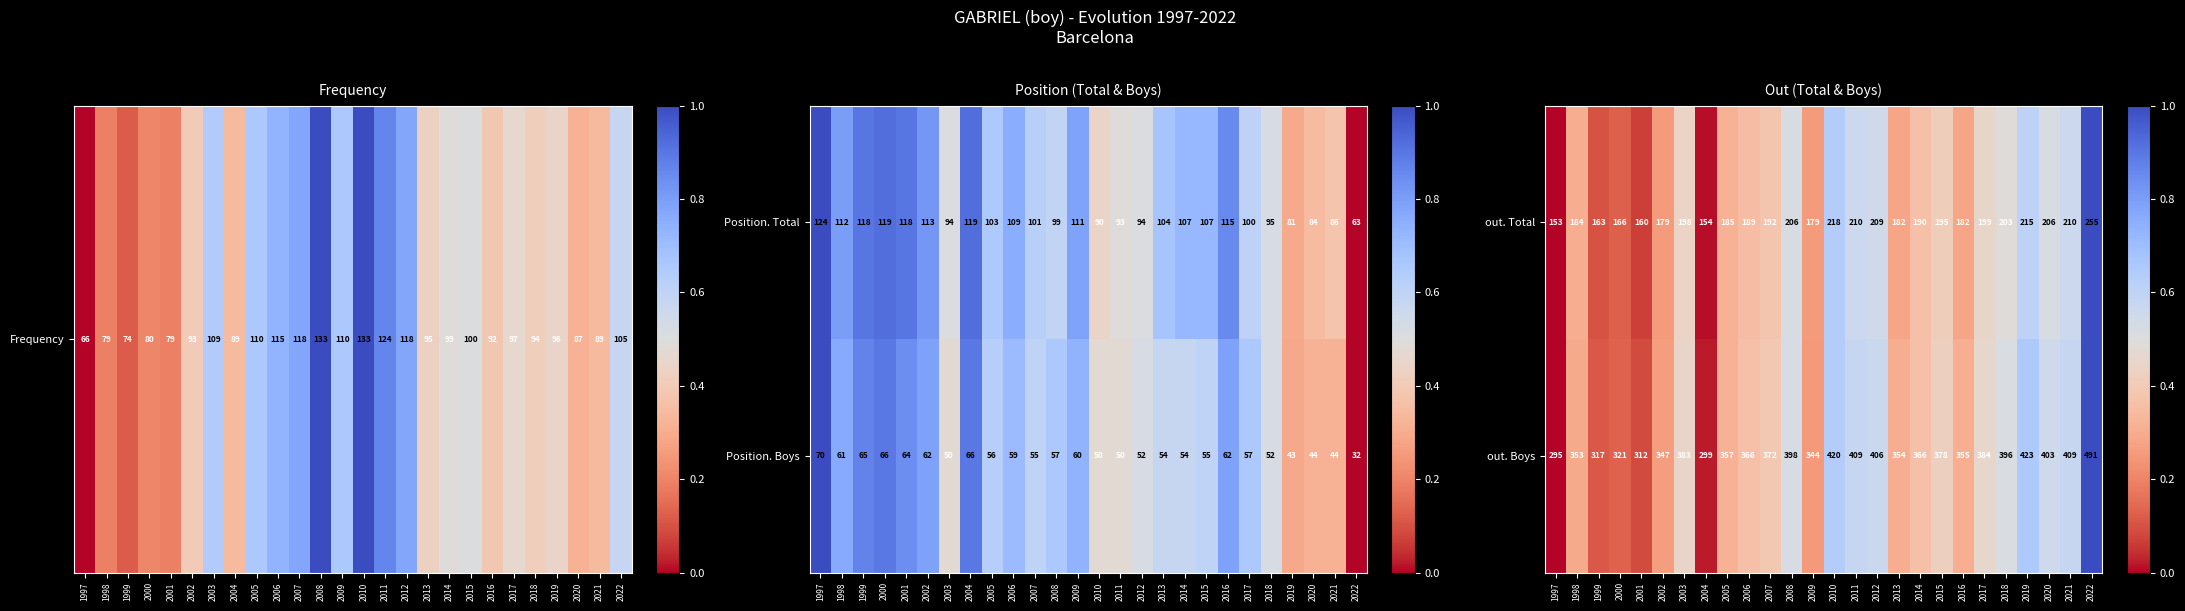

True or false: out. Boys has a value of 0.3 at 2008.

False